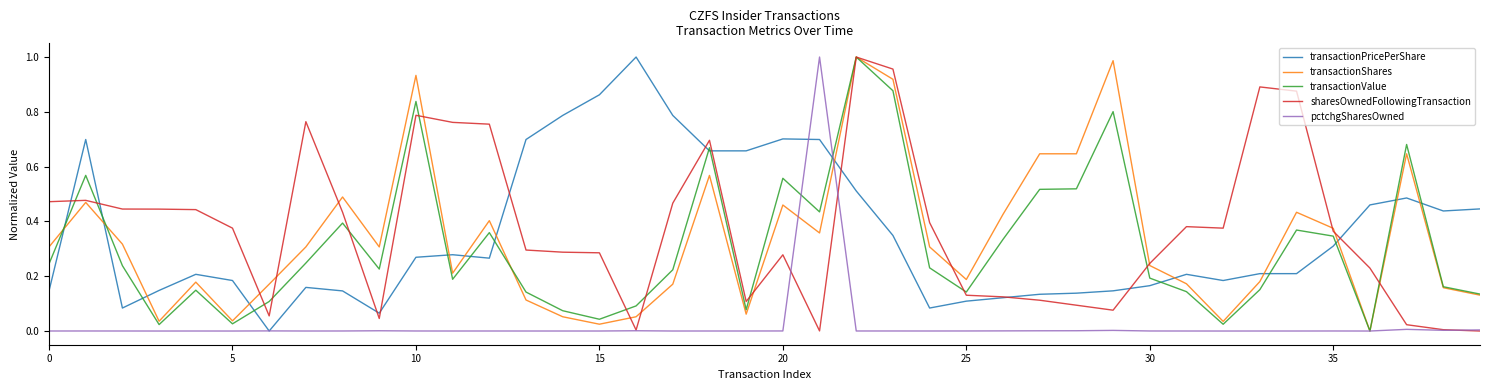

What is the maximum value shown in the chart?

1.0